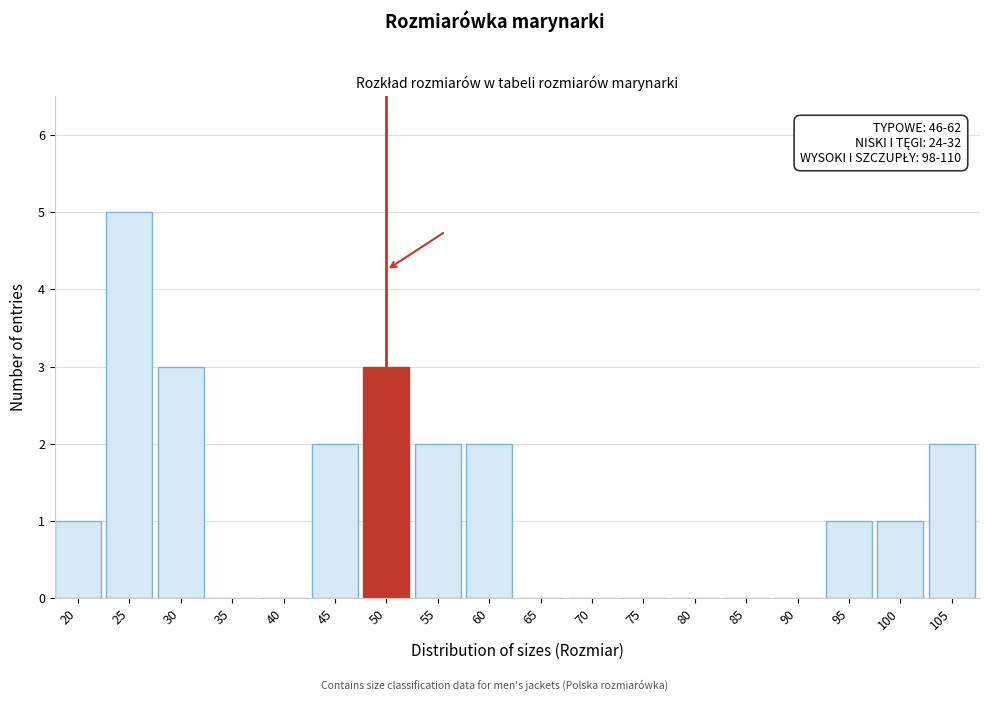

Reading right to left, extract all data points from this chart.

105=2	100=1	95=1	90=0	85=0	80=0	75=0	70=0	65=0	60=2	55=2	50=3	45=2	40=0	35=0	30=3	25=5	20=1